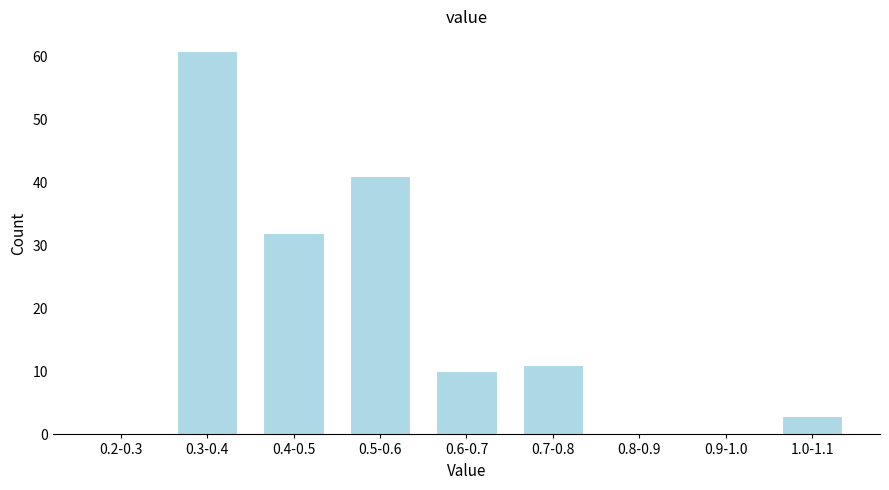

Reading left to right, extract all data points from this chart.

0.2-0.3=0	0.3-0.4=61	0.4-0.5=32	0.5-0.6=41	0.6-0.7=10	0.7-0.8=11	0.8-0.9=0	0.9-1.0=0	1.0-1.1=3